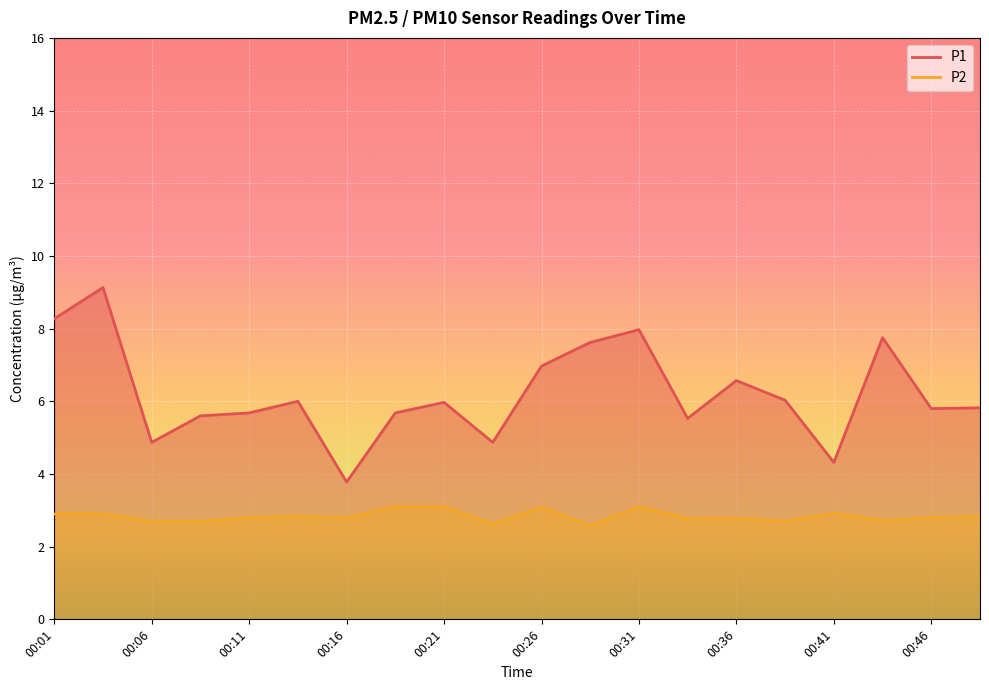

What is the difference between the highest and lowest values at 00:13?

3.2